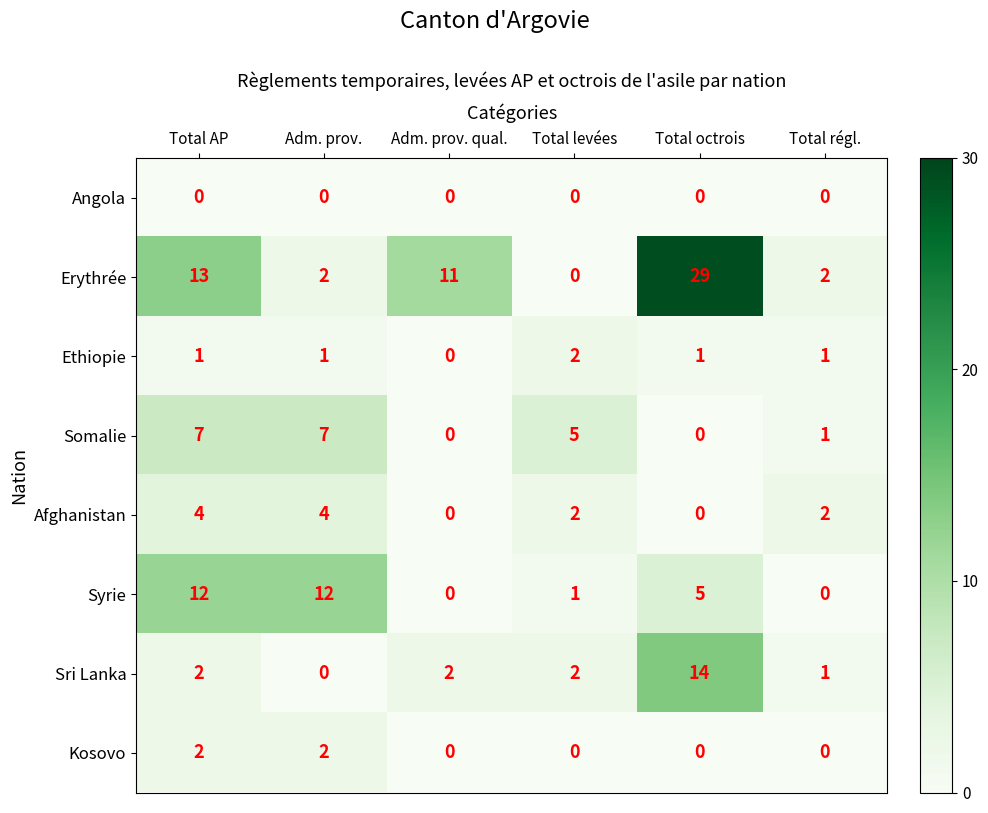

What is the difference between the highest and lowest values at Total AP?

13